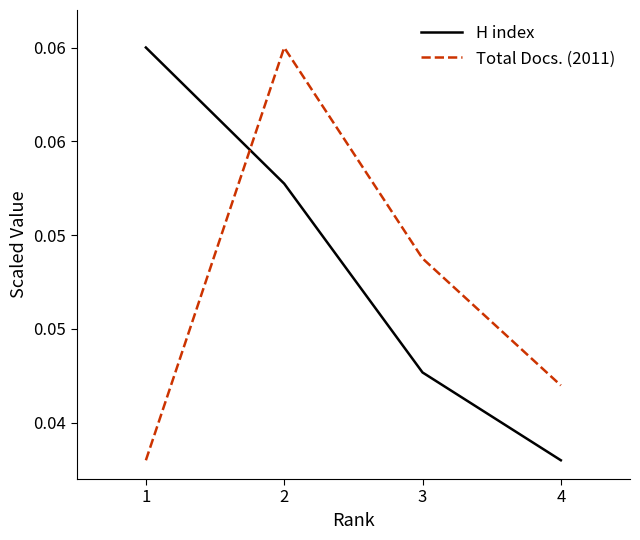

What is the sum of the H index values at 2 and 4?

0.1